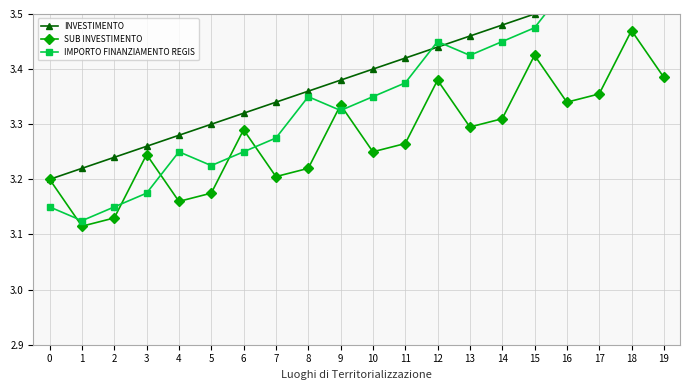

What is the difference between the highest and lowest values at 12?

0.1